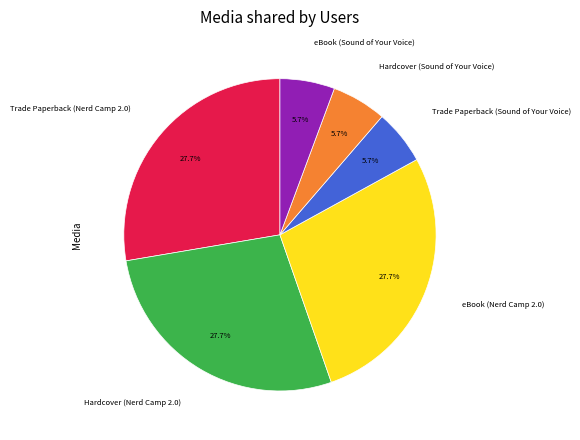

Approximately how many times larger is the value at eBook (Nerd Camp 2.0) compared to Trade Paperback (Nerd Camp 2.0)?

1.0